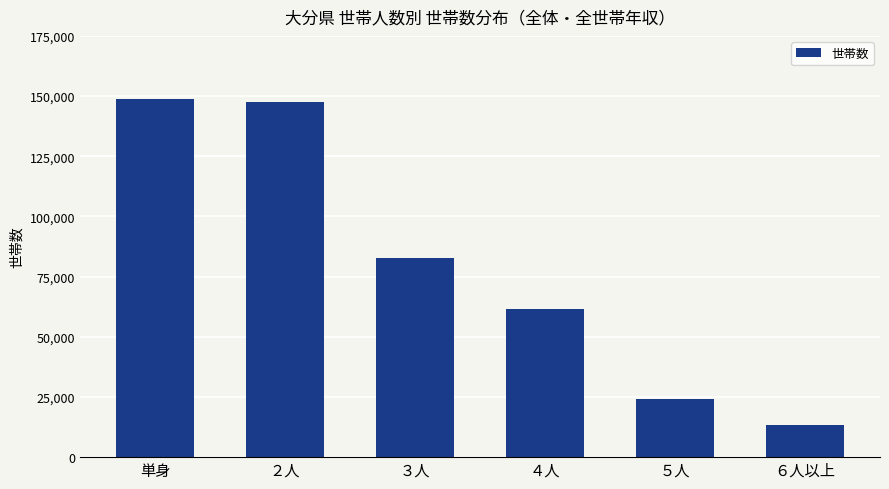

Approximately how many times larger is the value at ４人 compared to ３人?

0.7